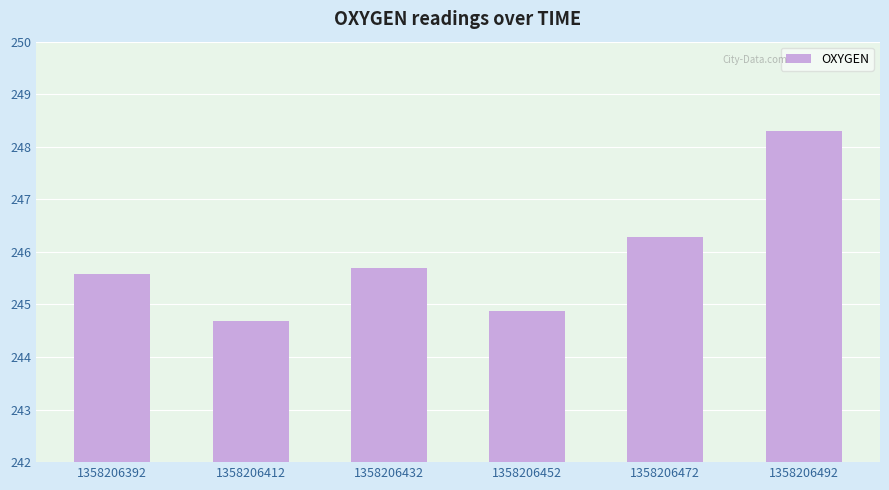

The chart shows a value of 246.3 at 1358206472. True or false?

True